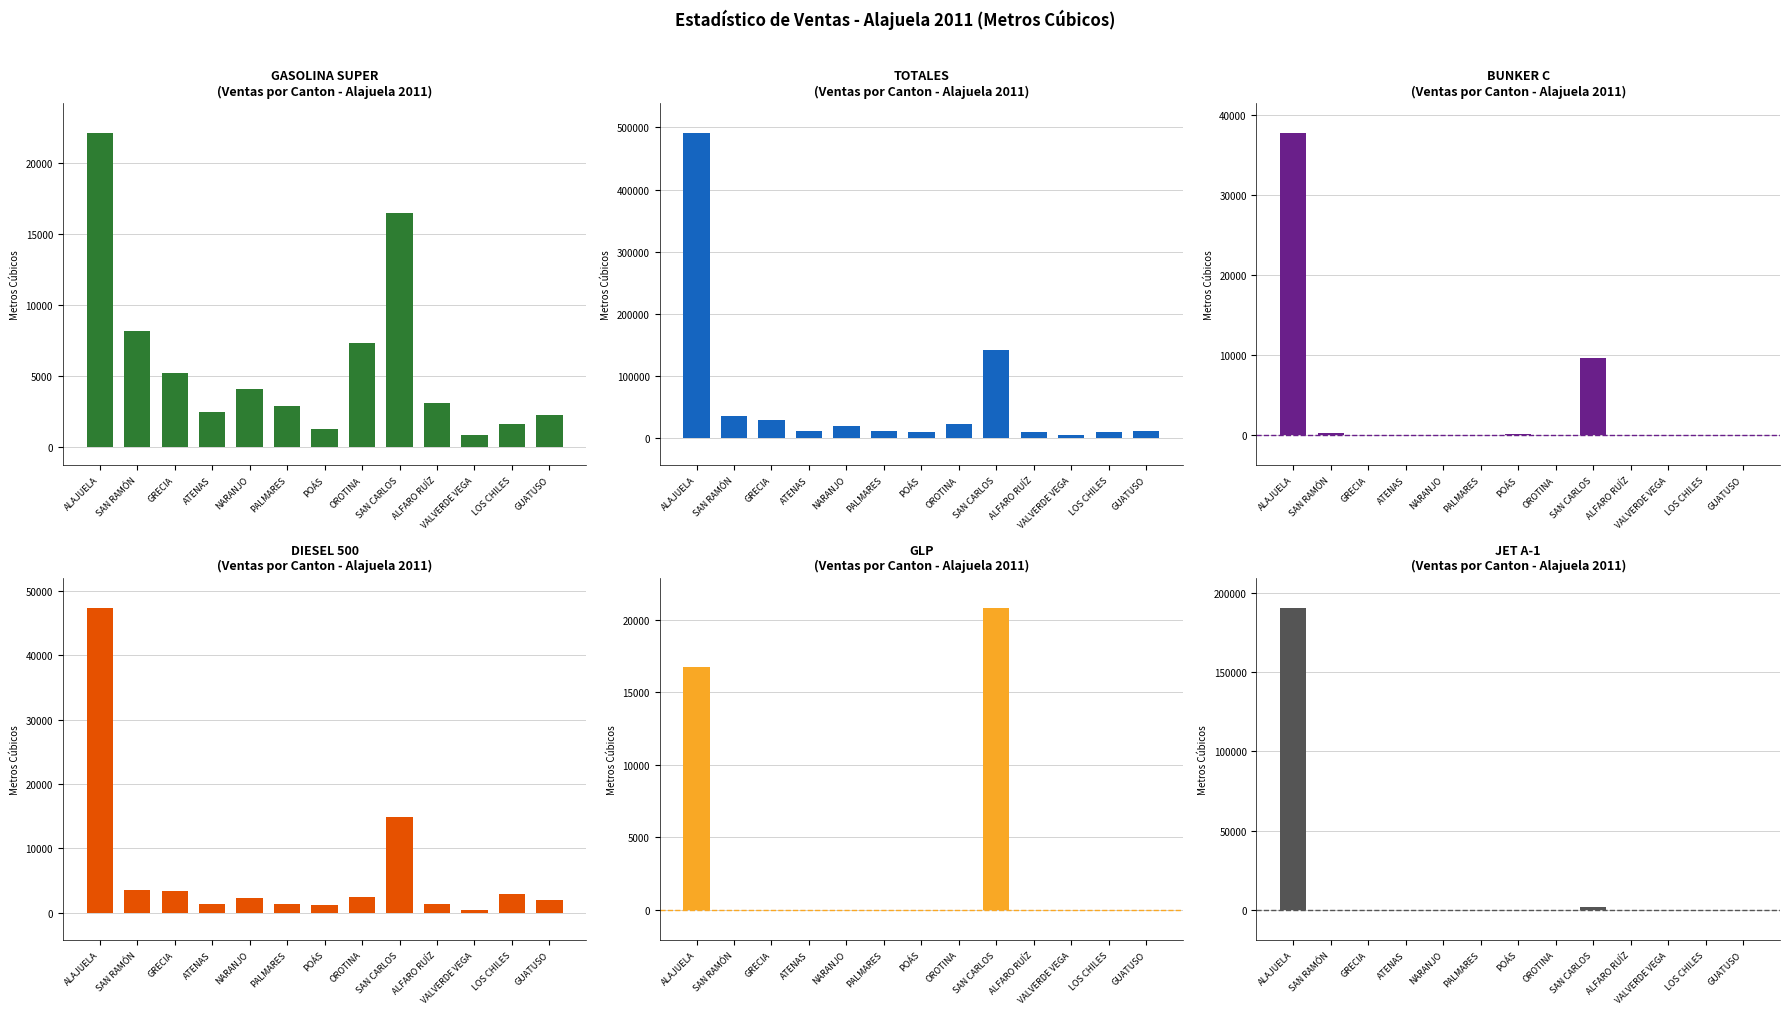

What is the minimum value for GASOLINA SUPER?

811.4